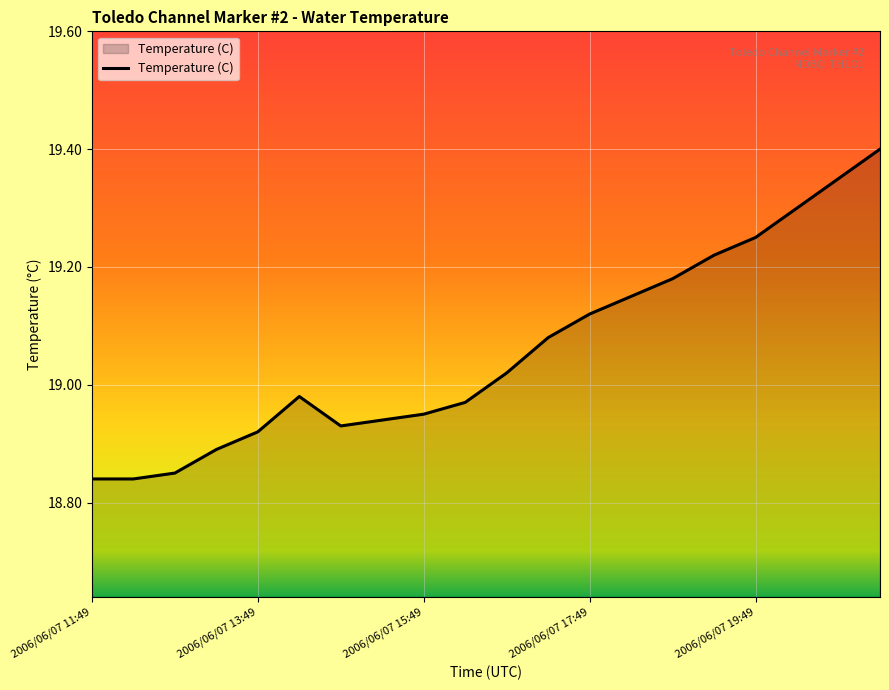

Rank the categories by value from lowest to highest.

2006/06/07 11:49, 2006/06/07 12:19, 2006/06/07 12:49, 2006/06/07 13:19, 2006/06/07 13:49, 2006/06/07 14:49, 2006/06/07 15:19, 2006/06/07 15:49, 2006/06/07 16:19, 2006/06/07 14:19, 2006/06/07 16:49, 2006/06/07 17:19, 2006/06/07 17:49, 2006/06/07 18:19, 2006/06/07 18:49, 2006/06/07 19:19, 2006/06/07 19:49, 2006/06/07 20:19, 2006/06/07 20:49, 2006/06/07 21:19